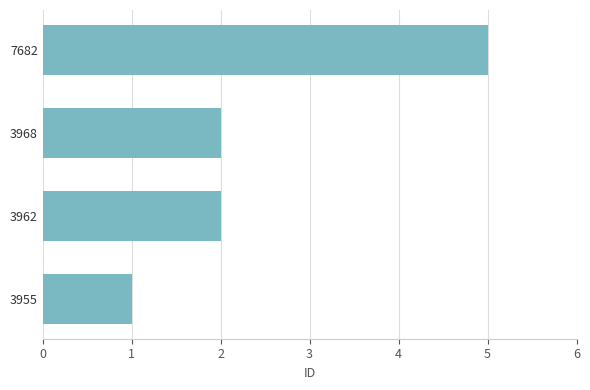

The chart shows a value of 1 at 3955. True or false?

True